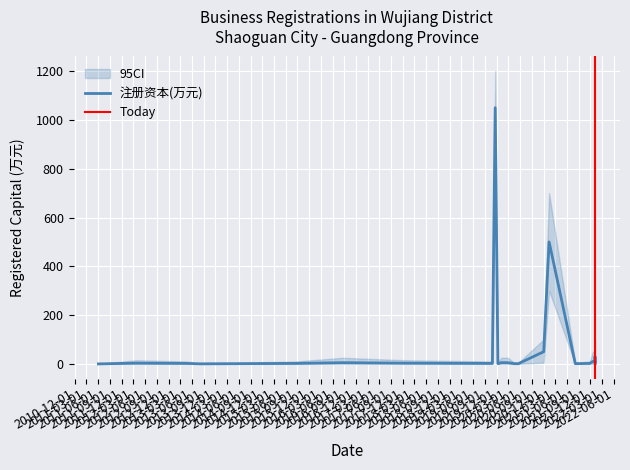

What is the maximum value for 注册资本(万元)?

1050.0